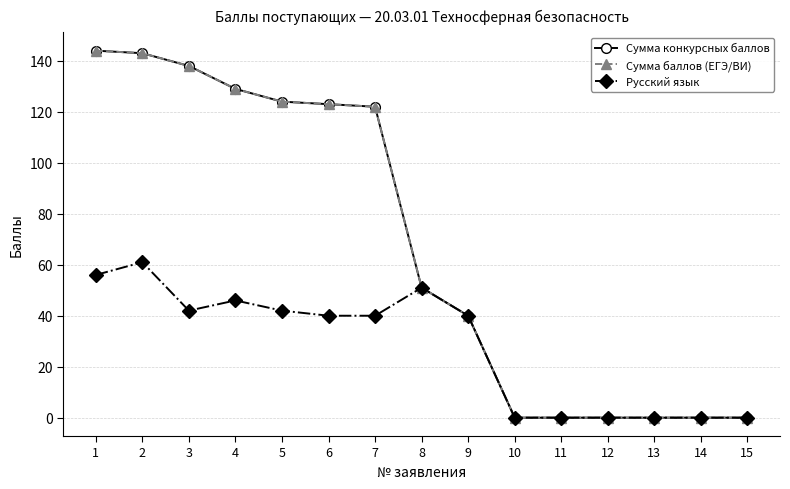

Does the chart have visible grid lines?

Yes